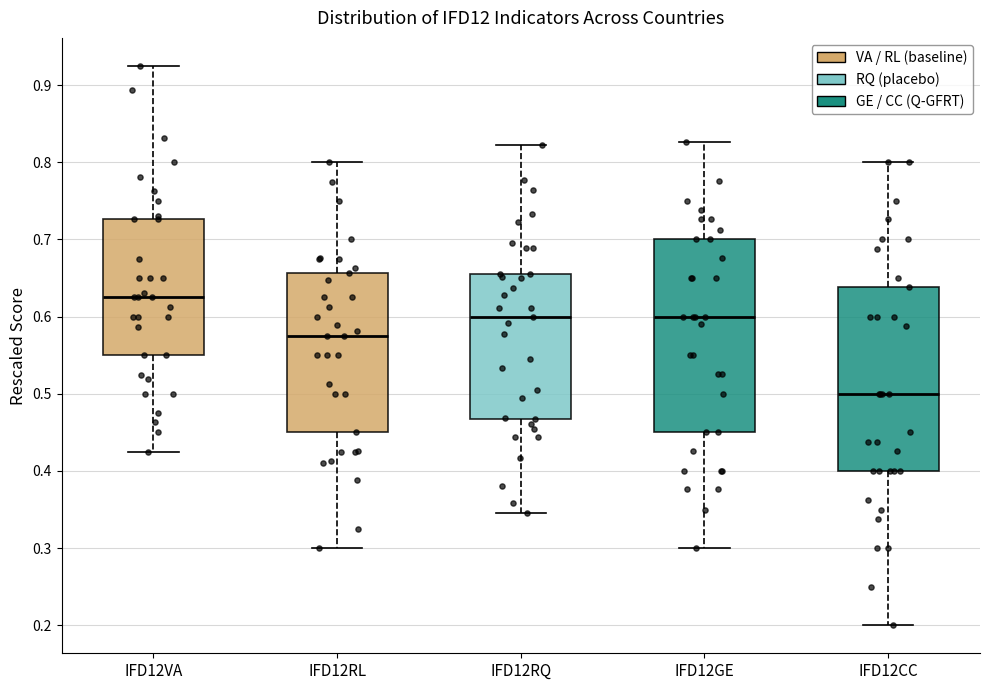

Reading left to right, read every box against the y-axis: the position of its median line, the range the box covers, and the ends of its whiskers. The values are not printed on the chart, so give them approximately, as read against the axis.

IFD12VA: median 0.63, box 0.55 to 0.73, whiskers 0.43 to 0.93
IFD12RL: median 0.58, box 0.45 to 0.66, whiskers 0.30 to 0.80
IFD12RQ: median 0.60, box 0.47 to 0.66, whiskers 0.35 to 0.82
IFD12GE: median 0.60, box 0.45 to 0.70, whiskers 0.30 to 0.83
IFD12CC: median 0.50, box 0.40 to 0.64, whiskers 0.20 to 0.80